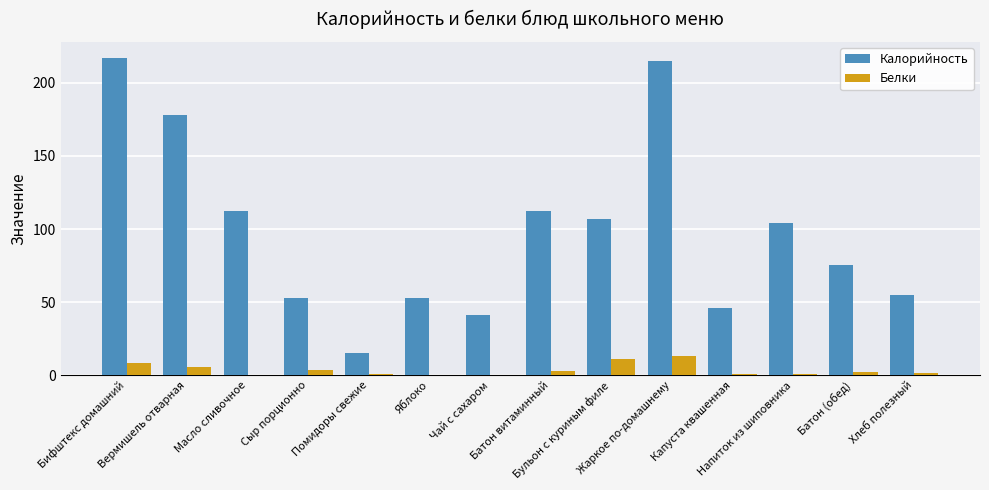

Which series has the largest total across all categories?

Калорийность